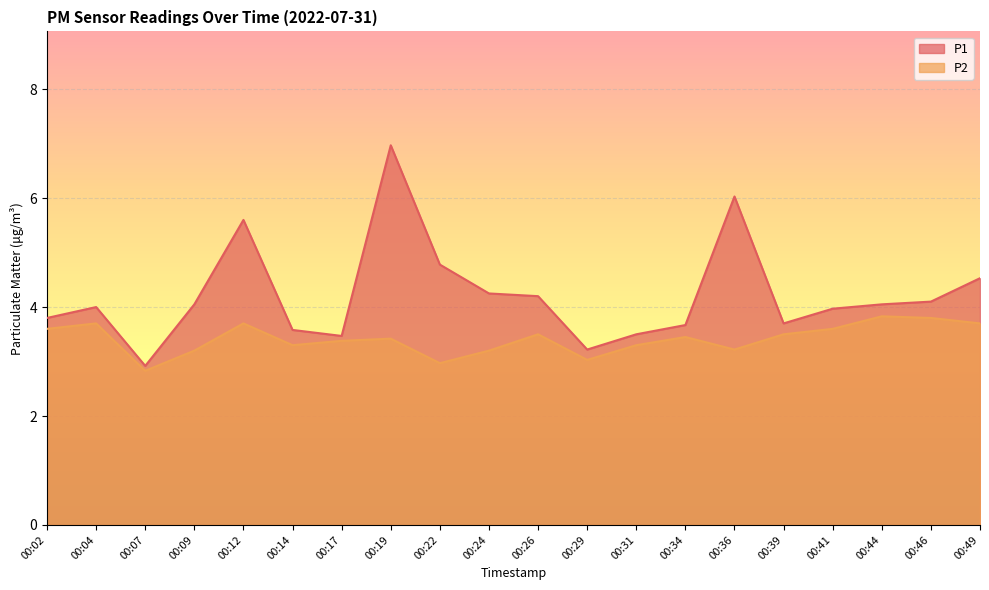

At how many categories does at least one series exceed 4?

10